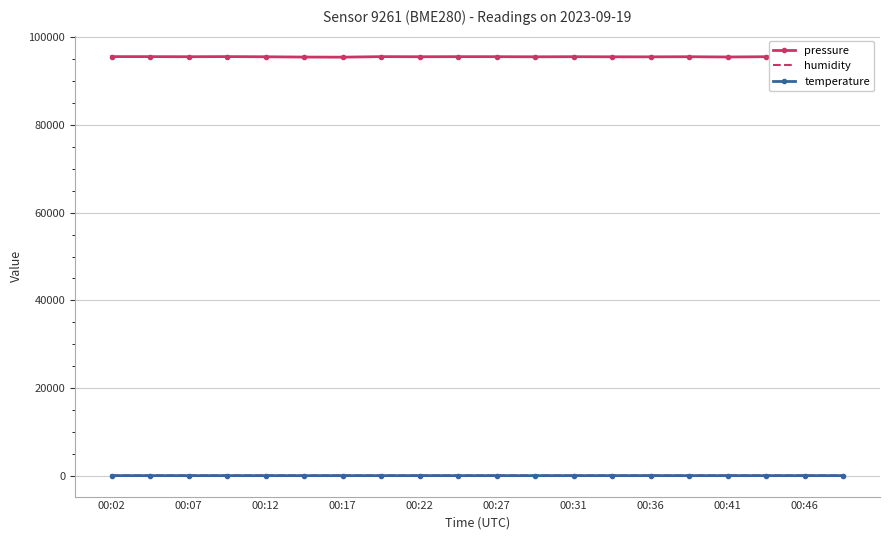

Which series has the largest total across all categories?

pressure